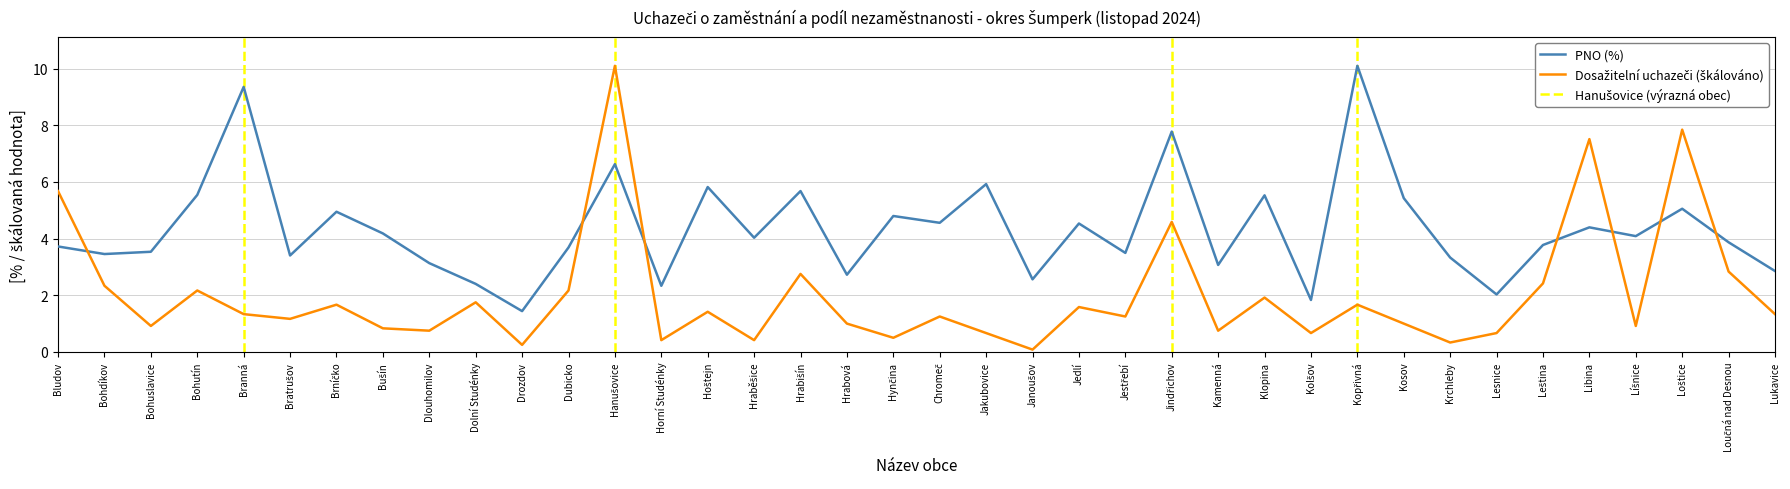

After their last crossing, which series has the higher values: PNO (%) or Dosažitelní uchazeči?

PNO (%)